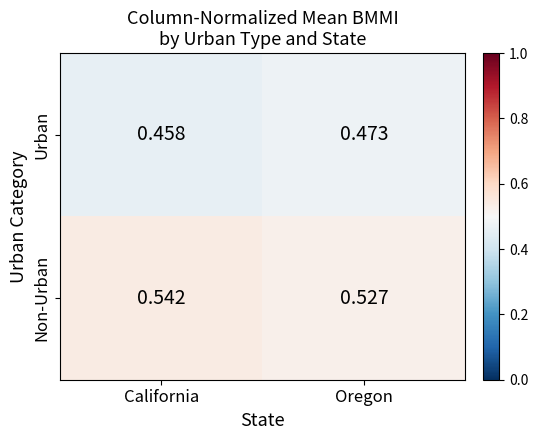

At Oregon, list the series in order from largest to smallest.

Non-Urban, Urban